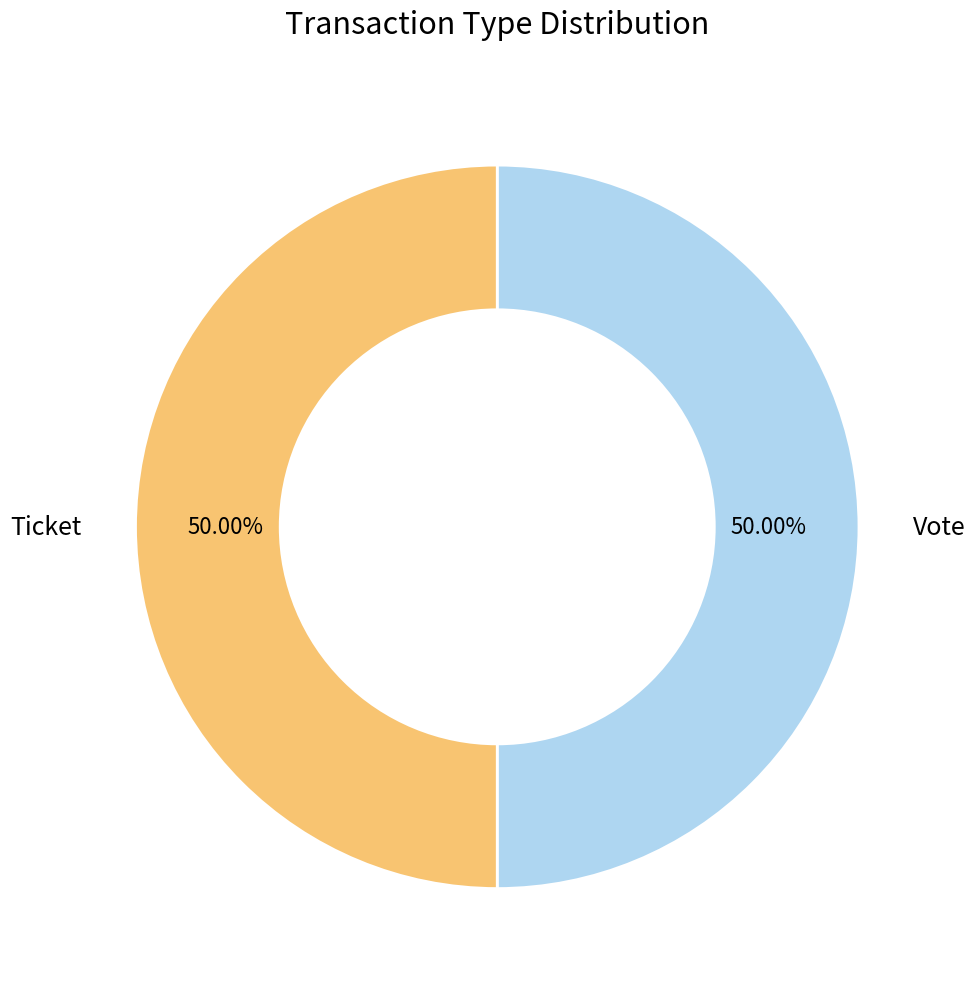

How many segments does this pie chart have?

2